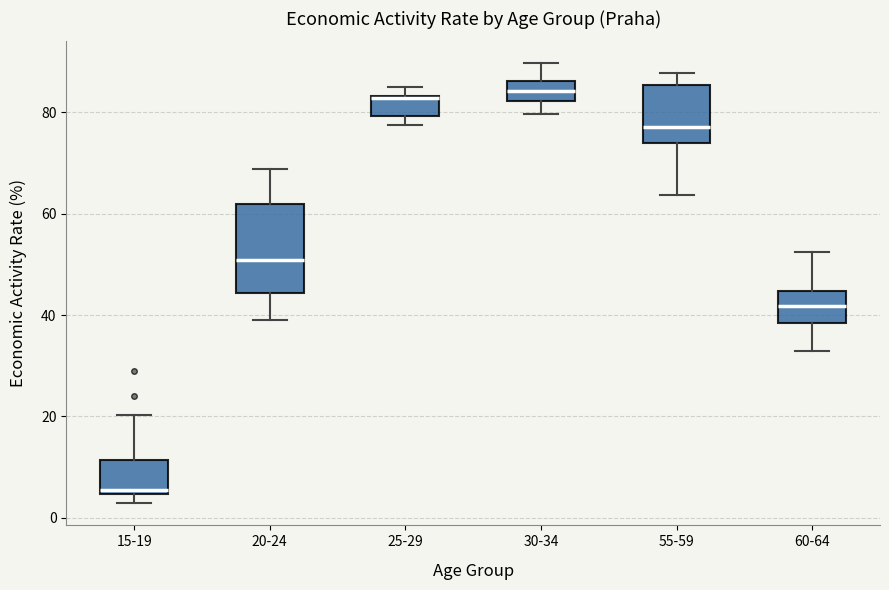

Reading left to right, transcribe this box plot: for each box, give where its median line is, the range the box spans, and where its two whiskers end, as read against the y-axis. The values are not printed on the chart, so give them approximately, as read against the axis.

15-19: median 6, box 4 to 12, whiskers 2 to 20
20-24: median 50, box 44 to 62, whiskers 38 to 68
25-29: median 82, box 80 to 84, whiskers 78 to 84 (just above the box's upper edge)
30-34: median 84, box 82 to 86, whiskers 80 to 90
55-59: median 78, box 74 to 86, whiskers 64 to 88
60-64: median 42, box 38 to 44, whiskers 32 to 52